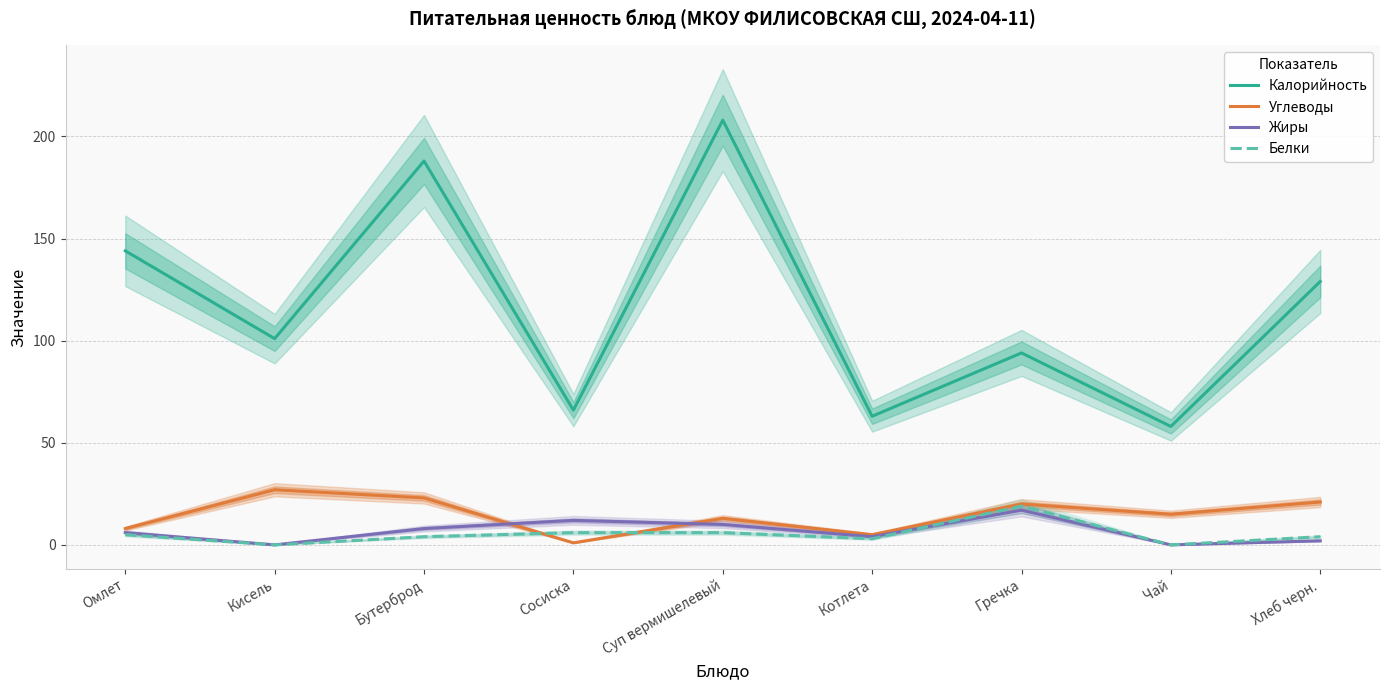

Which series has the widest spread of values?

Калорийность